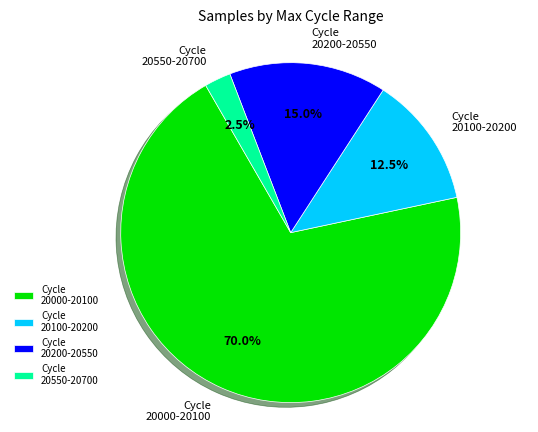

How many segments does this pie chart have?

4